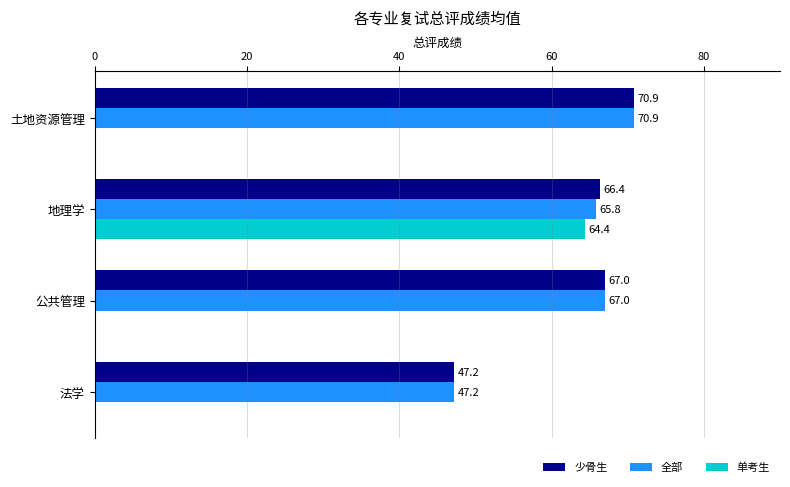

Is it true that 少骨生 equals 111.4 at 地理学?

False